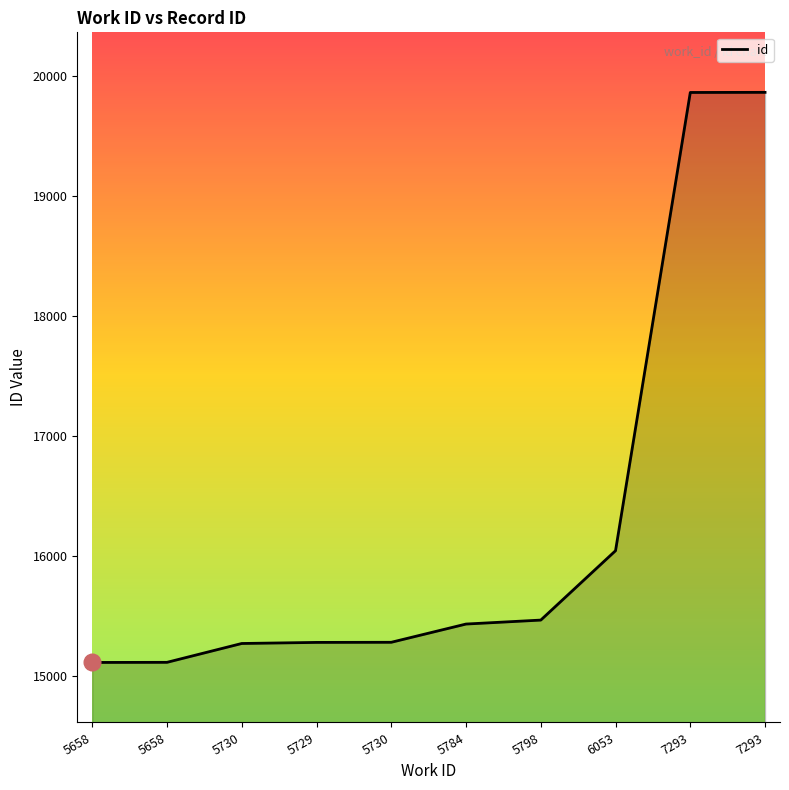

Which has a higher value, 5730 or 5729?

5729